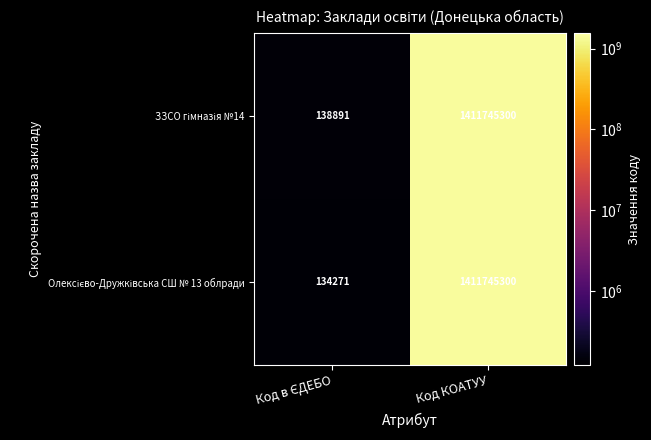

What is the greatest value displayed?

1411745300